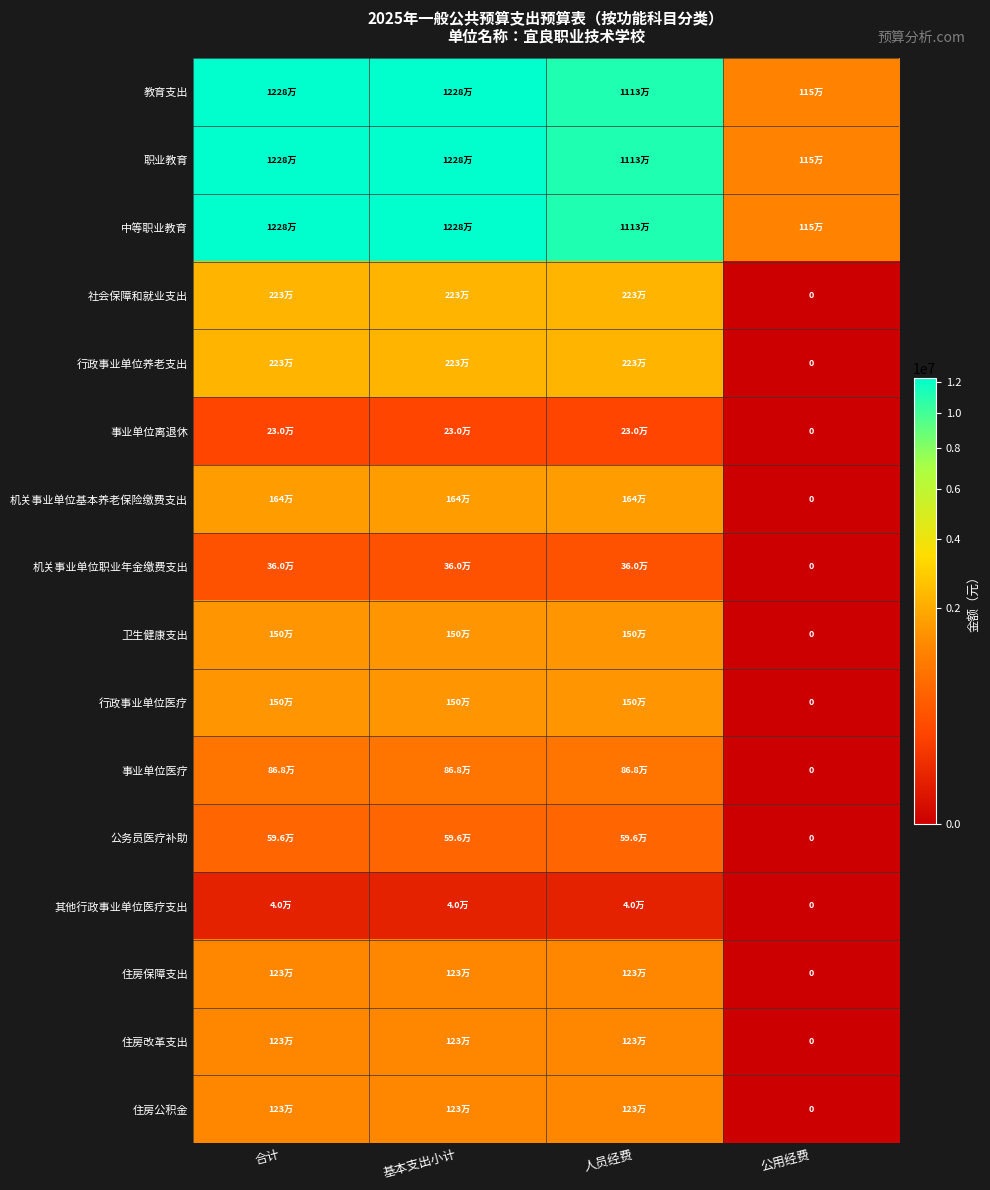

Where is 机关事业单位基本养老保险缴费支出 nearest to the value 822115?

公用经费